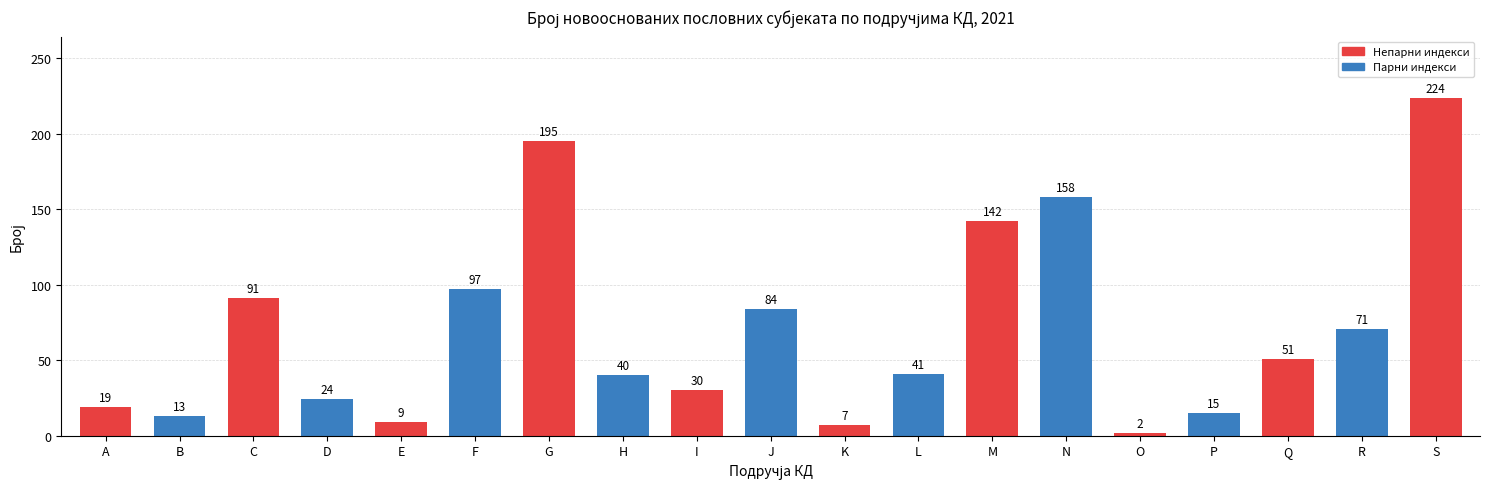

At which label is the value closest to 113?

F